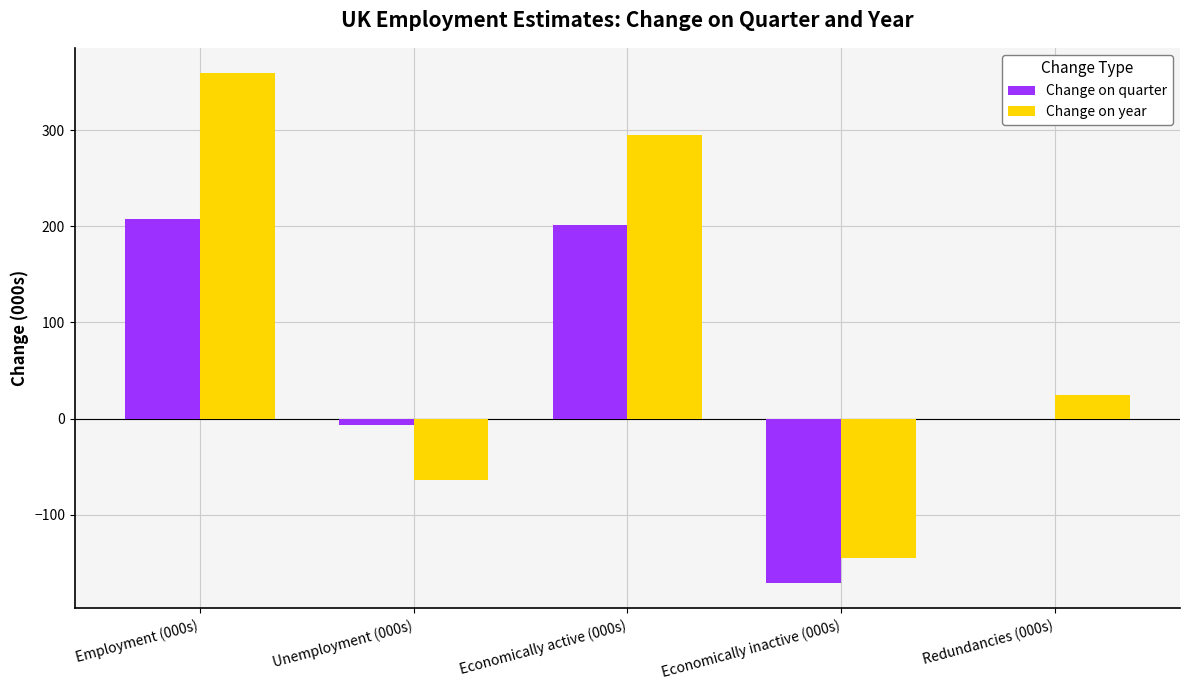

At which label is Change on year closest to 107?

Redundancies (000s)